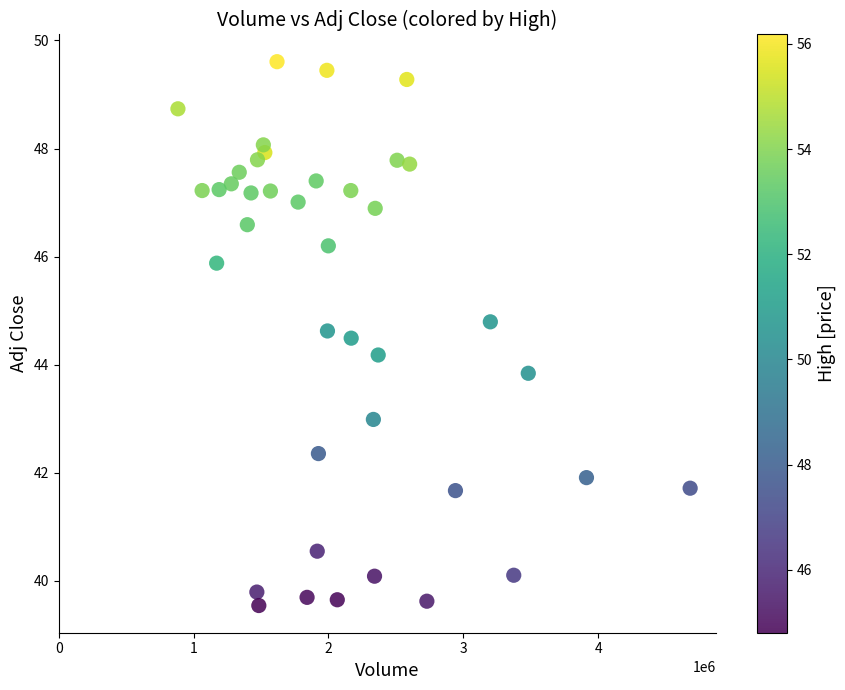

What is the range of X values (max minus min)?

3798700.0